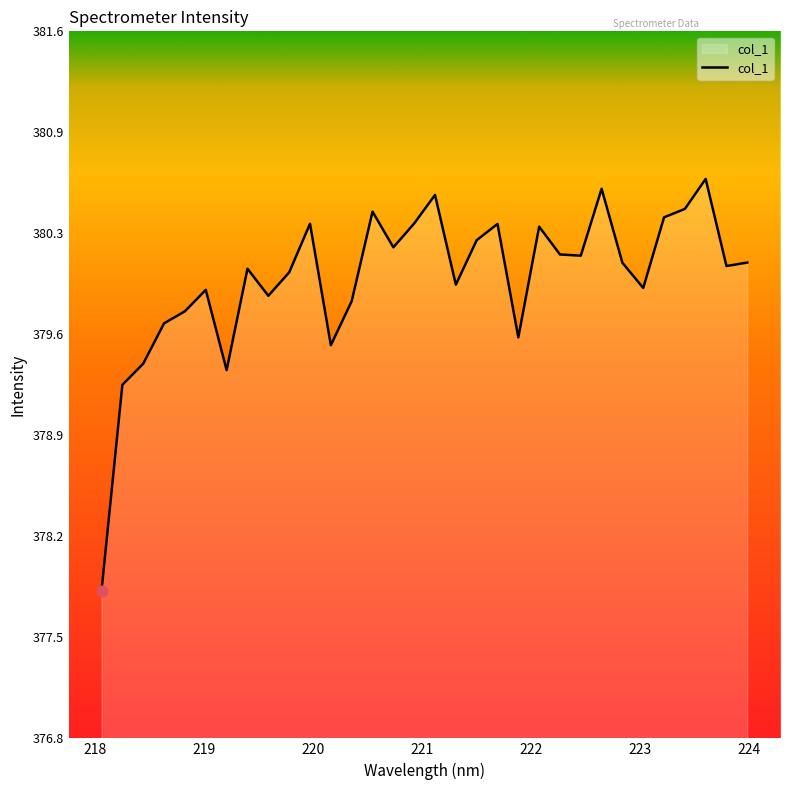

What is the minimum value shown in the chart?

377.8